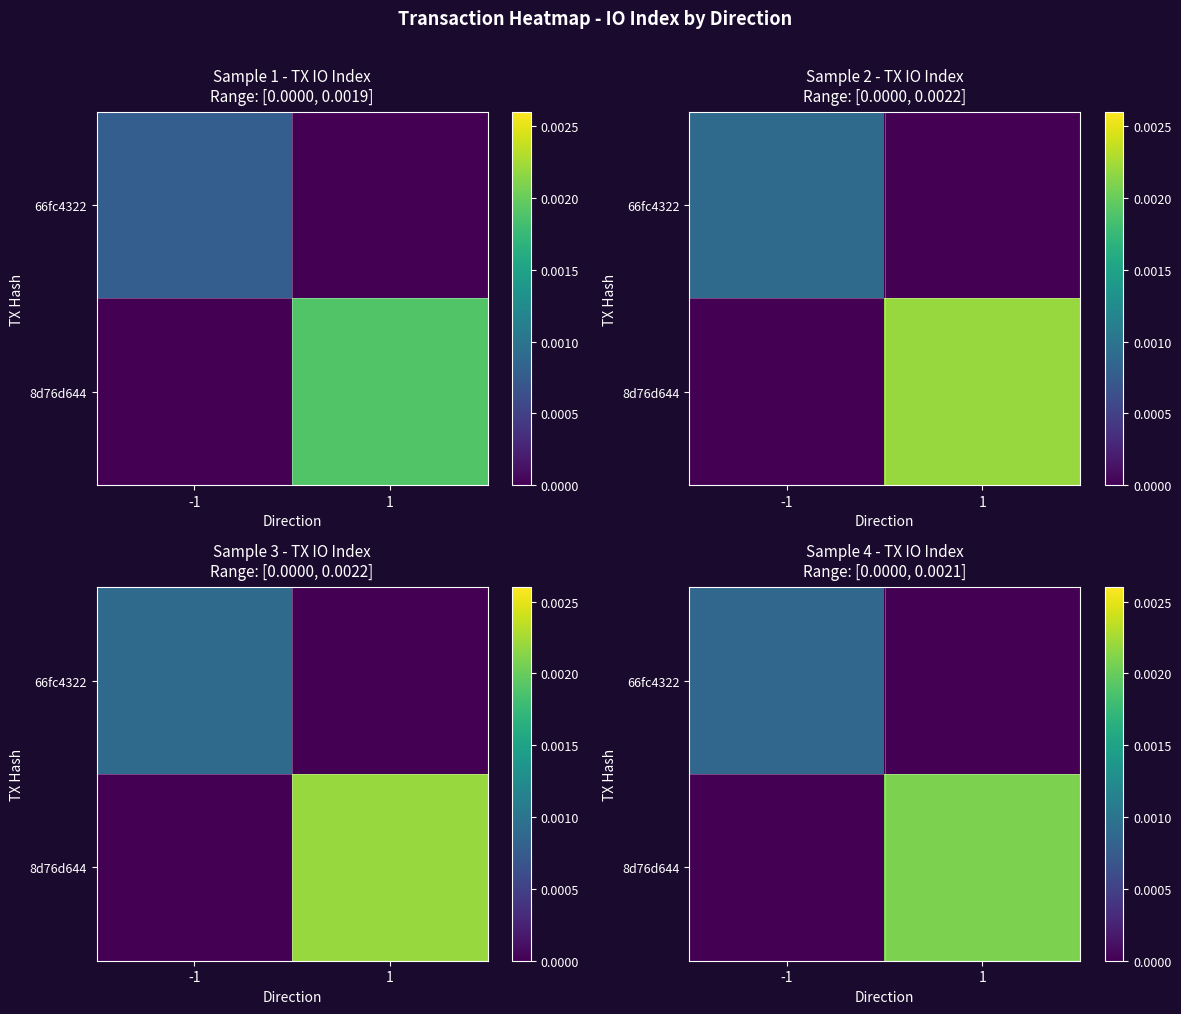

Which has a higher value, 1 or -1?

-1